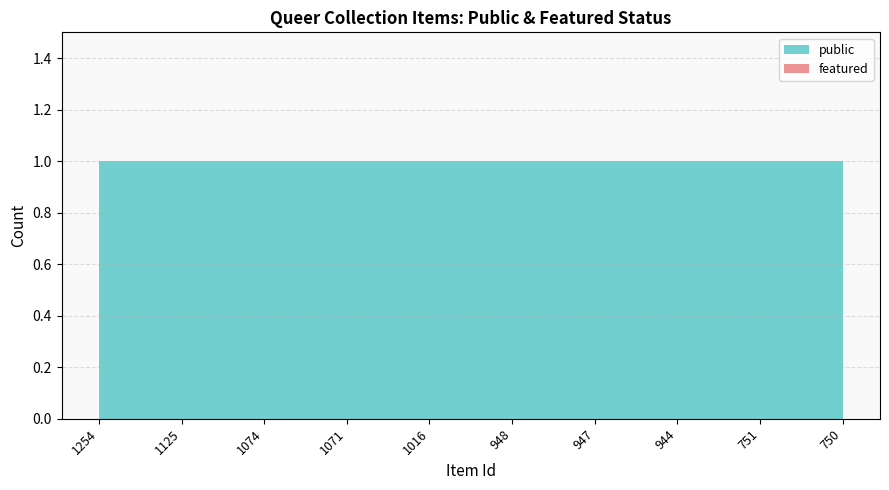

Reading left to right, list all the values displayed in this chart.

public: 1	1	1	1	1	1	1	1	1	1
featured: 0	0	0	0	0	0	0	0	0	0